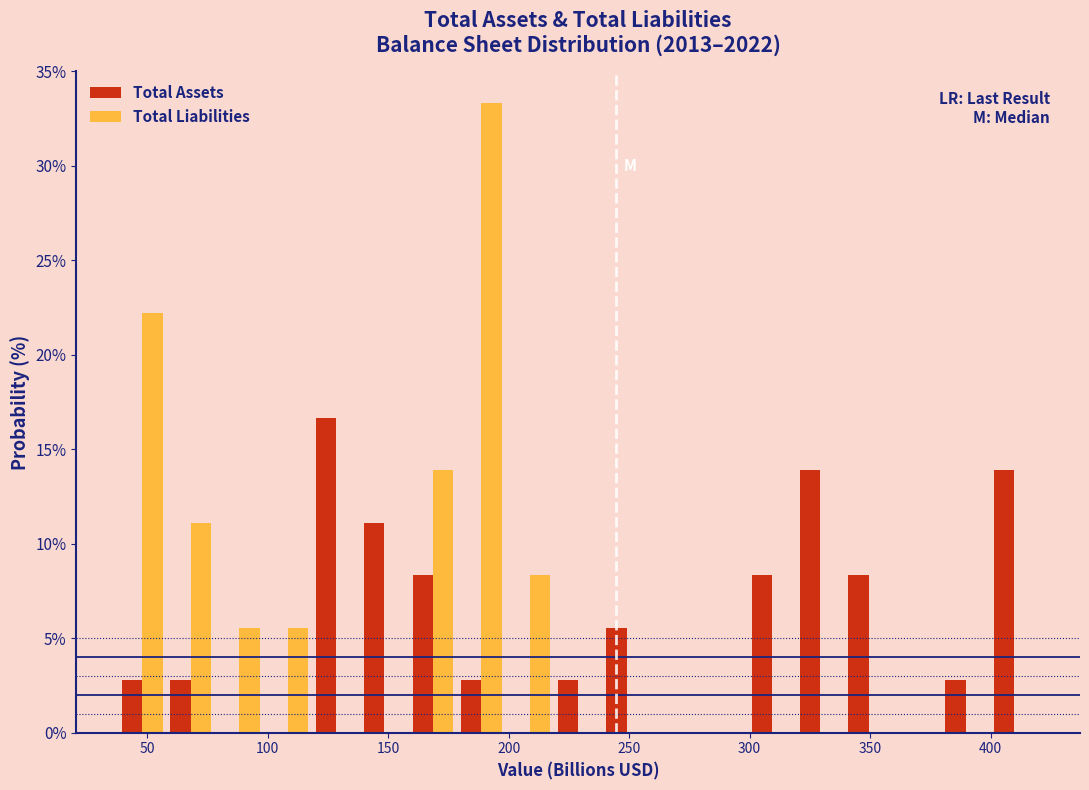

Reading left to right, transcribe this chart: for each range on the x-axis, give the height of each series' bar. Neither the bar edges nor the heights are printed on the chart, so give them approximately, as read against the axes.

40 to 60: Total Assets=3.0	Total Liabilities=22.0
60 to 80: Total Assets=3.0	Total Liabilities=11.0
80 to 100: Total Assets=0	Total Liabilities=5.5
100 to 120: Total Assets=0	Total Liabilities=5.5
120 to 140: Total Assets=16.5	Total Liabilities=0
140 to 160: Total Assets=11.0	Total Liabilities=0
160 to 180: Total Assets=8.5	Total Liabilities=14.0
180 to 200: Total Assets=3.0	Total Liabilities=33.5
200 to 220: Total Assets=0	Total Liabilities=8.5
220 to 240: Total Assets=3.0	Total Liabilities=0
240 to 260: Total Assets=5.5	Total Liabilities=0
260 to 280: Total Assets=0	Total Liabilities=0
280 to 300: Total Assets=0	Total Liabilities=0
300 to 320: Total Assets=8.5	Total Liabilities=0
320 to 340: Total Assets=14.0	Total Liabilities=0
340 to 360: Total Assets=8.5	Total Liabilities=0
360 to 380: Total Assets=0	Total Liabilities=0
380 to 400: Total Assets=3.0	Total Liabilities=0
400 to 420: Total Assets=14.0	Total Liabilities=0